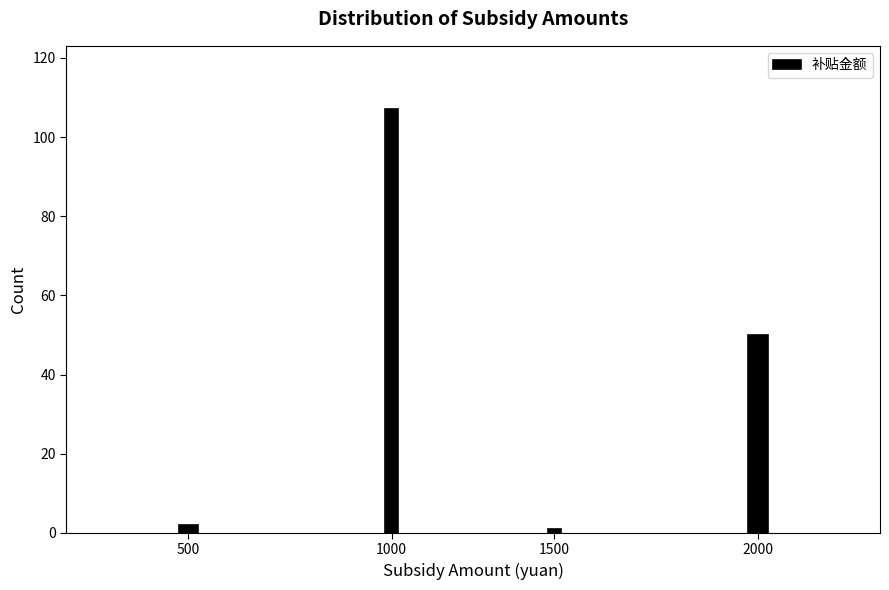

Reading left to right, list all the values displayed in this chart.

500=2	1000=107	1500=1	2000=50